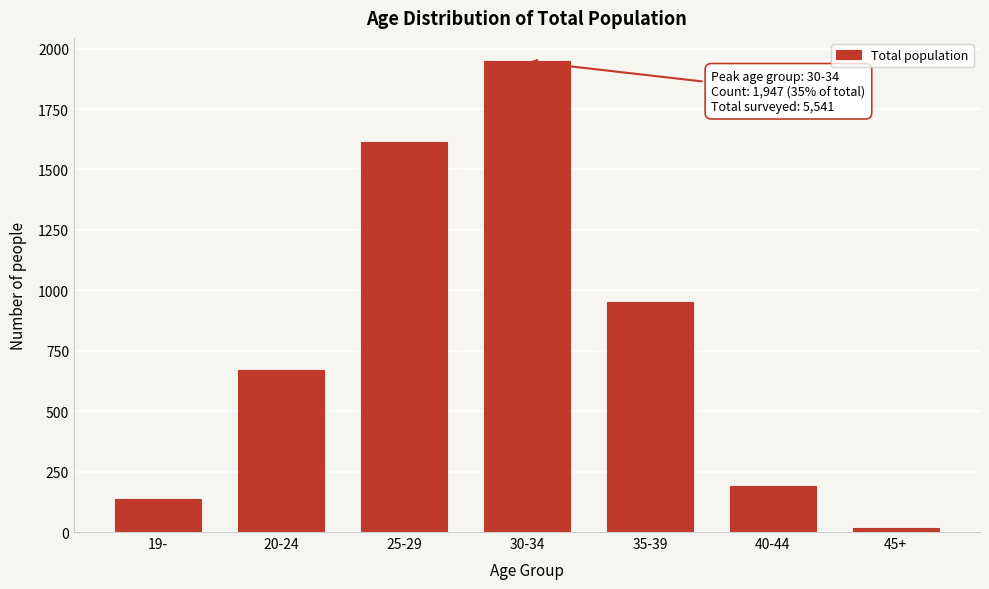

Reading left to right, what are all the values shown in this chart?

19-=137	20-24=670	25-29=1613	30-34=1947	35-39=951	40-44=189	45+=15